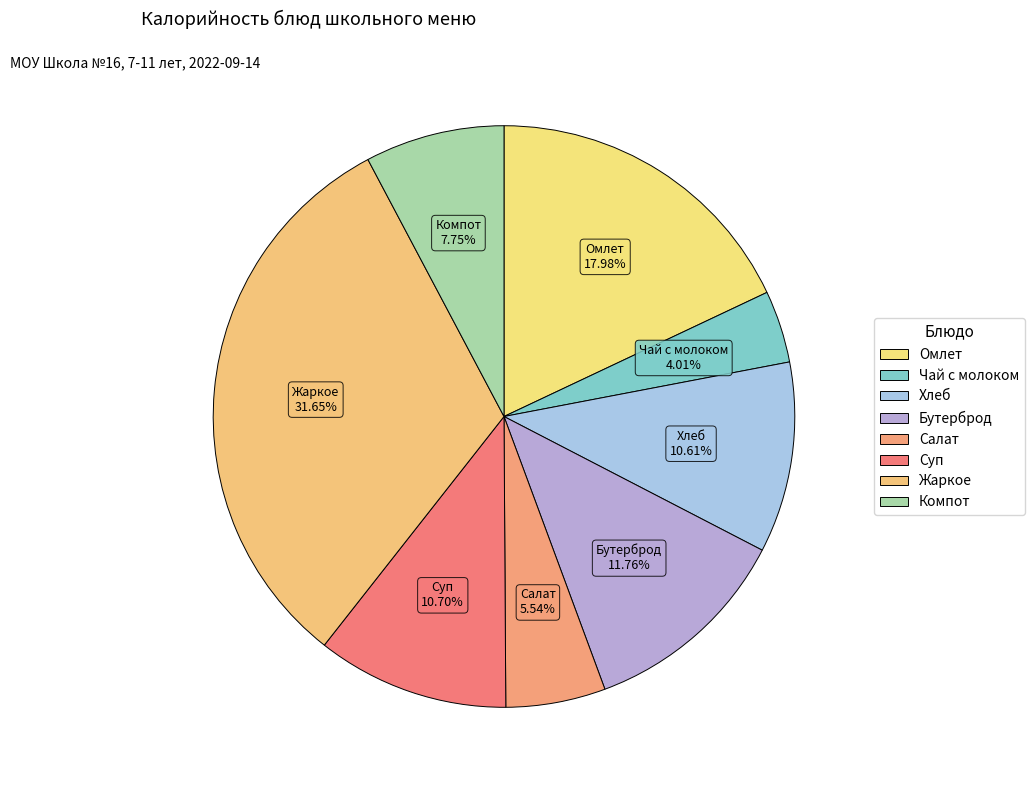

How many slices are in this pie chart?

8